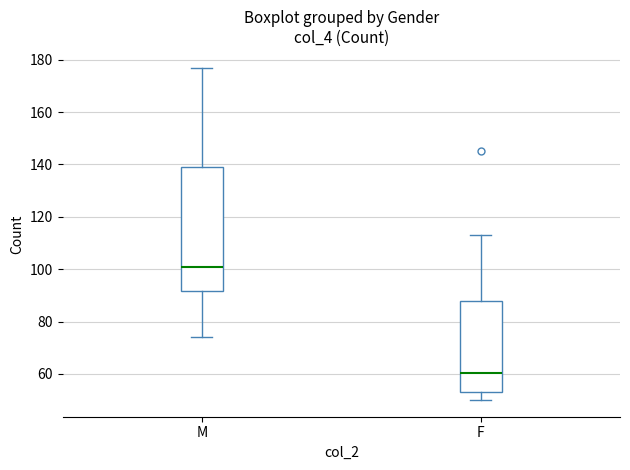

Reading left to right, read every box against the y-axis: the position of its median line, the range the box covers, and the ends of its whiskers. The values are not printed on the chart, so give them approximately, as read against the axis.

M: median 102, box 92 to 140, whiskers 74 to 178
F: median 60, box 54 to 88, whiskers 50 to 114